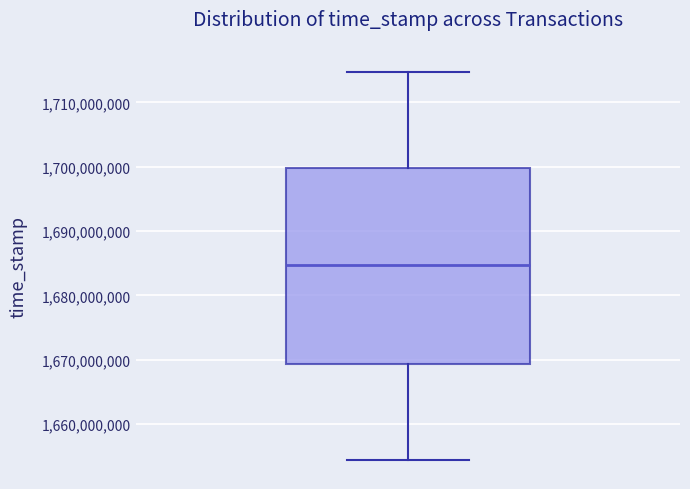

Where does the median line of the box sit on the y-axis? The values are not printed on the chart, so give them approximately, as read against the axis.

1685000000